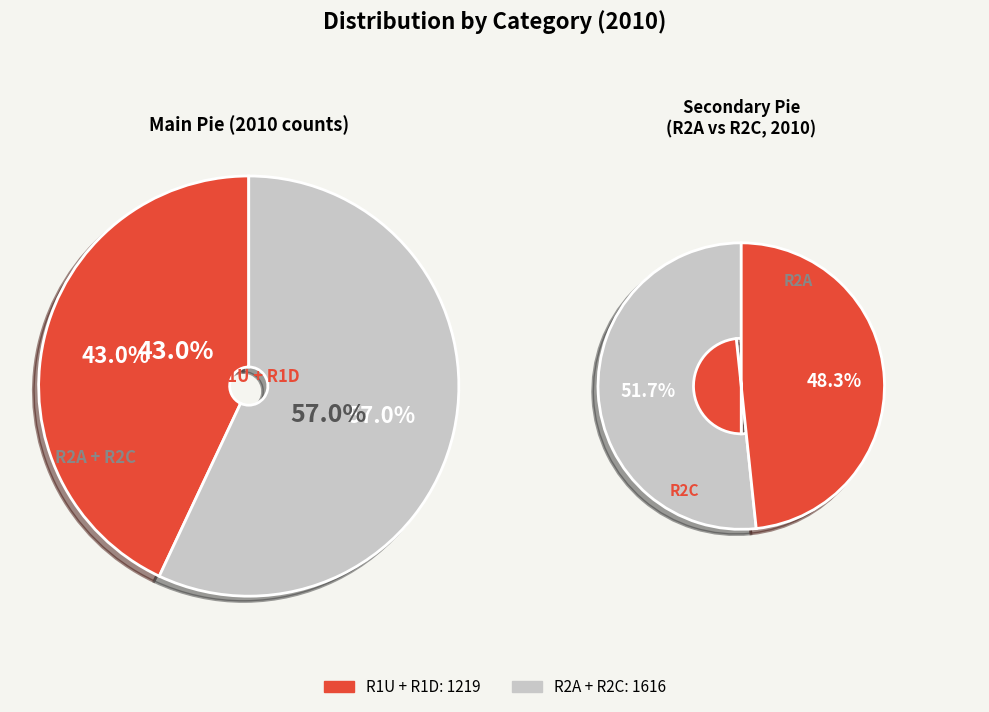

Is the sum of R2A and R1U greater than half?

Yes